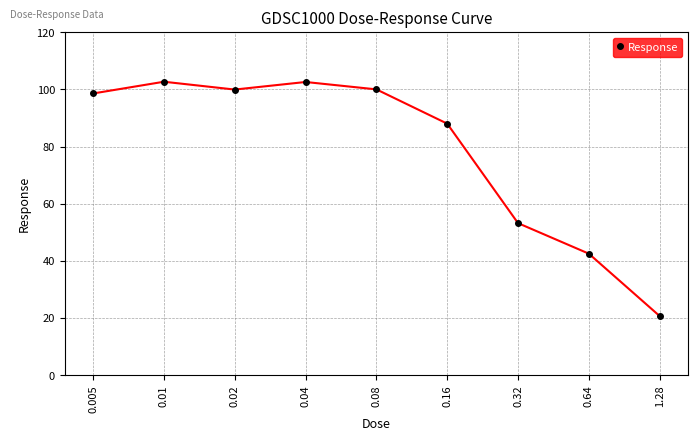

What is the sum of the values at 0.64 and 0.005?

141.1